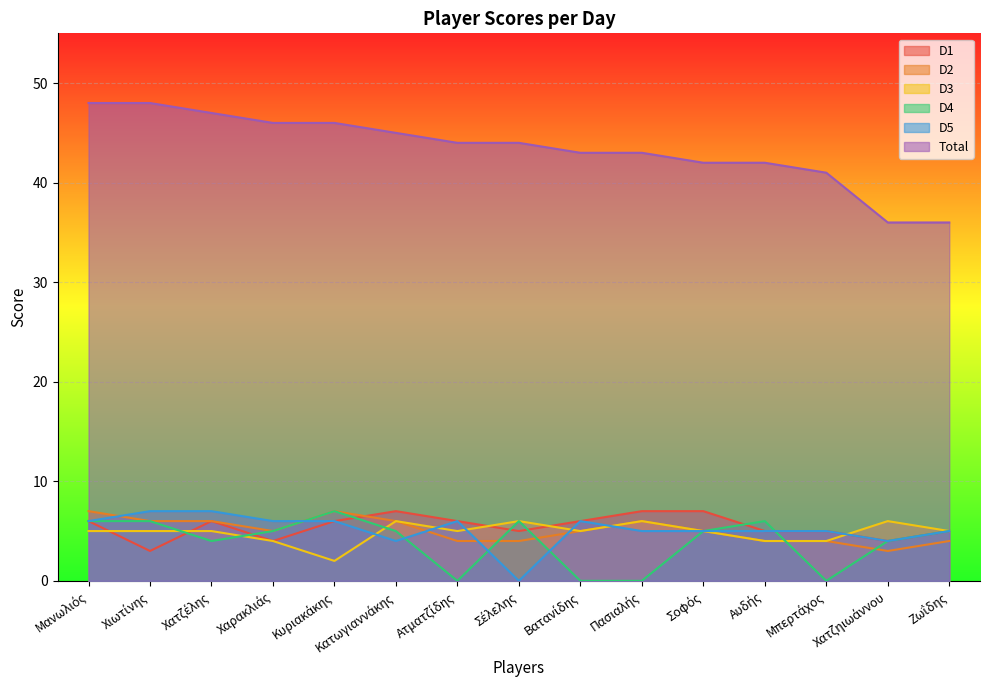

Which series has the largest total across all categories?

Total